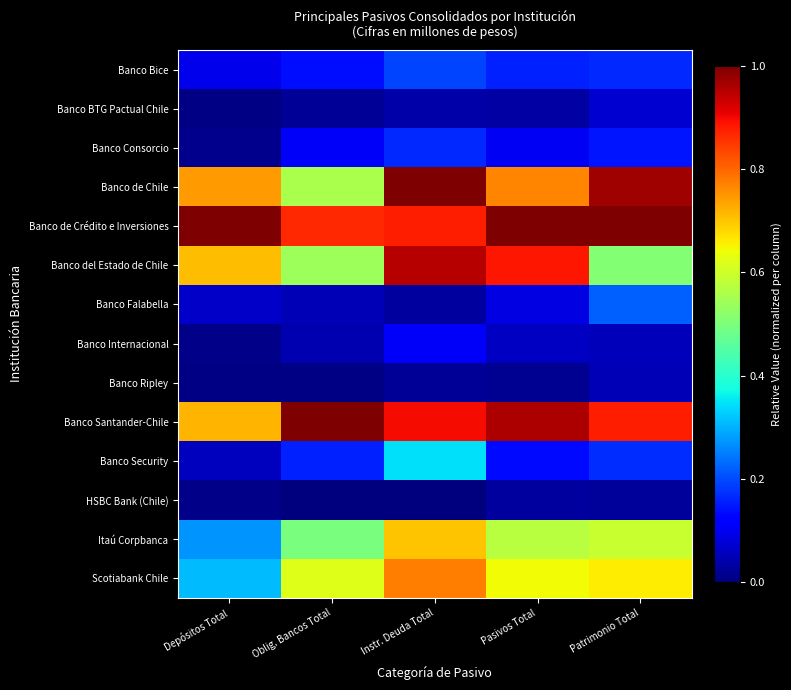

Which series changed the most between Depósitos Total and Instr. Deuda Total?

Scotiabank Chile